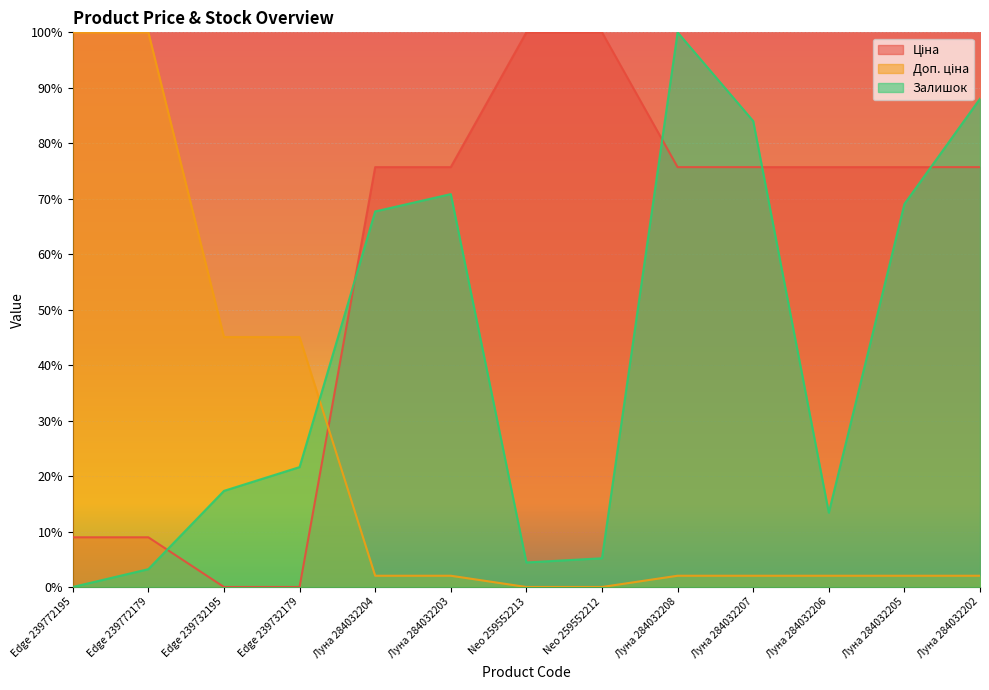

How many values in the Доп. ціна series exceed 0?

11